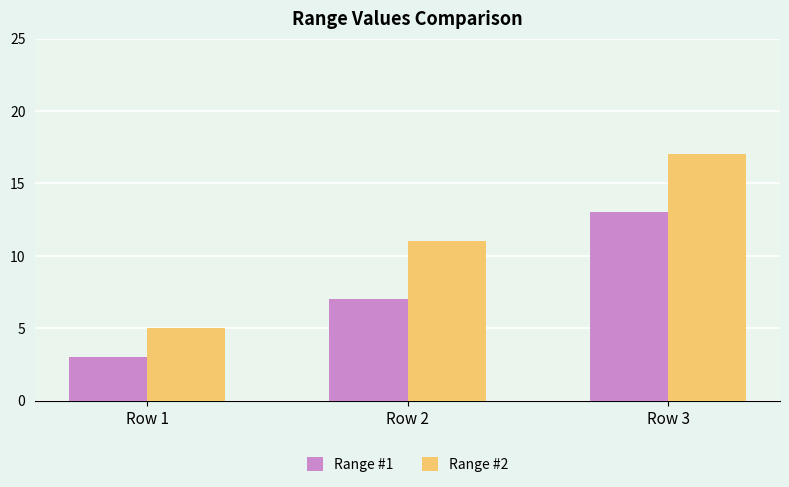

The Range #1 series shows 3 at Row 1. True or false?

True